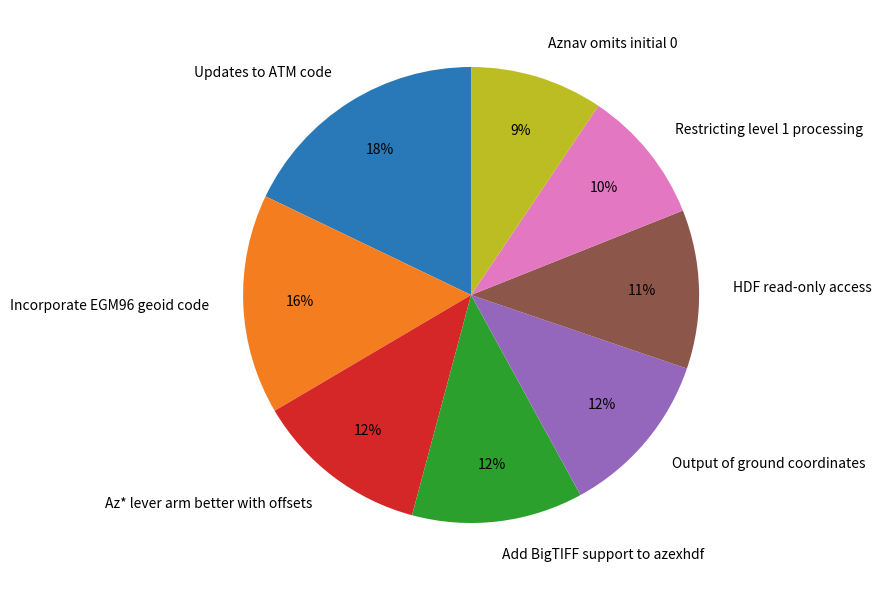

Does Az* lever arm better with offsets account for over 50% of the chart?

No